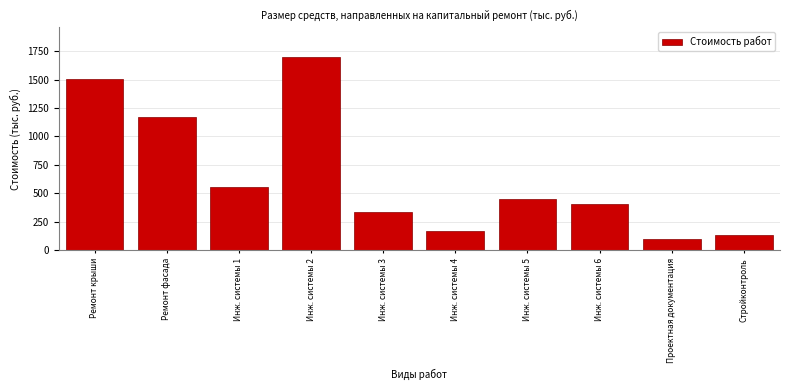

Reading left to right, list all the values displayed in this chart.

1508.2	1172.2	560.3	1702.1	335.6	167.7	450.4	410.6	103.3	133.8